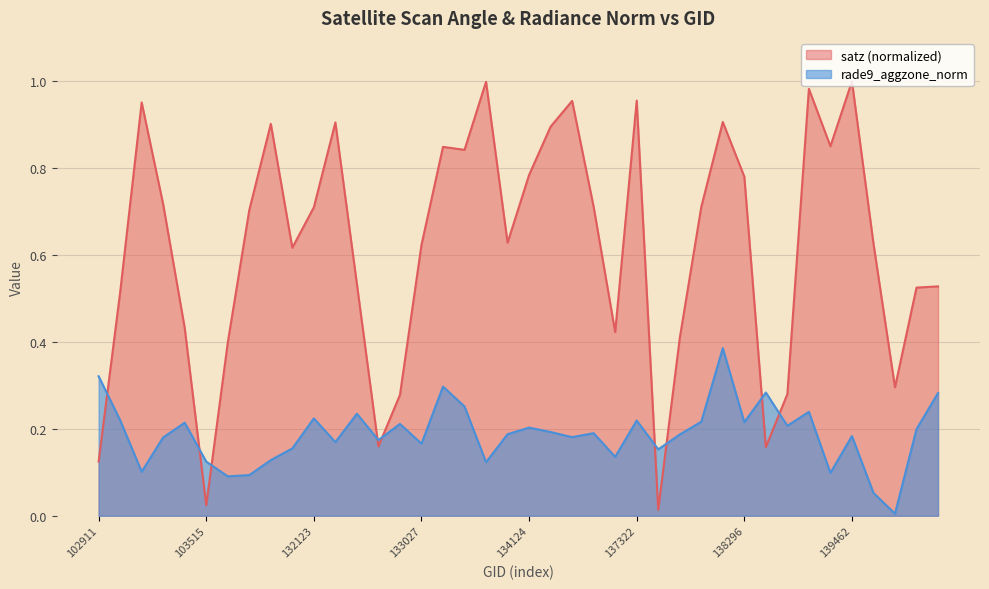

After their last crossing, which series has the higher values: satz or rade9_aggzone_norm?

satz